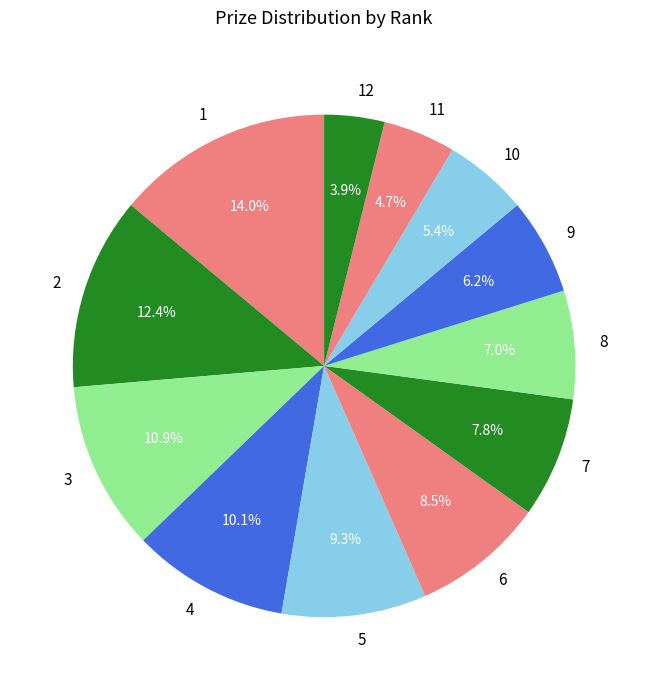

To the nearest percent, what is the difference between the largest and smallest slice percentages?

10%